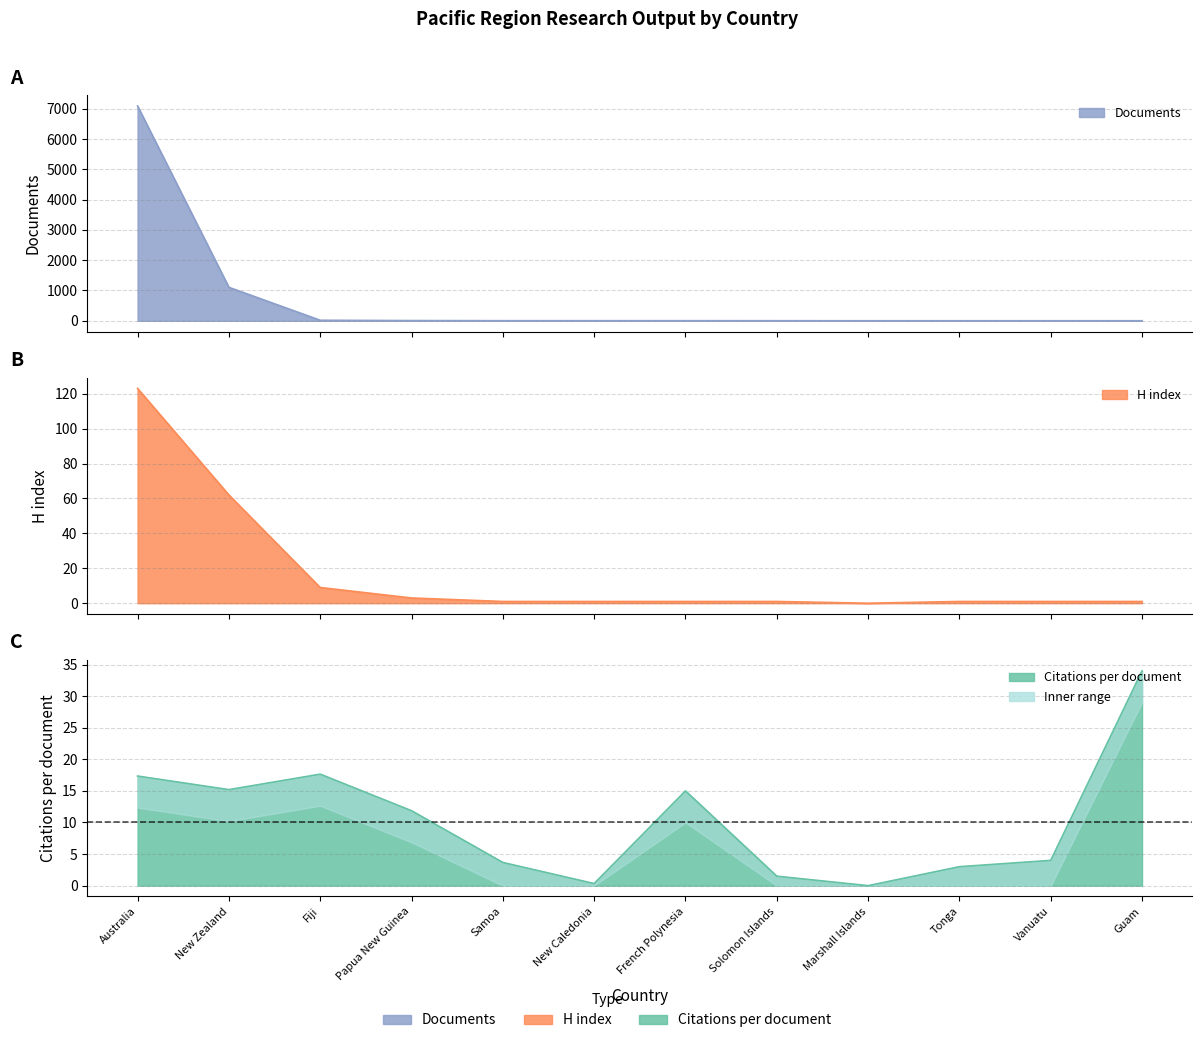

The value of Documents at New Zealand is 1674.0. True or false?

False